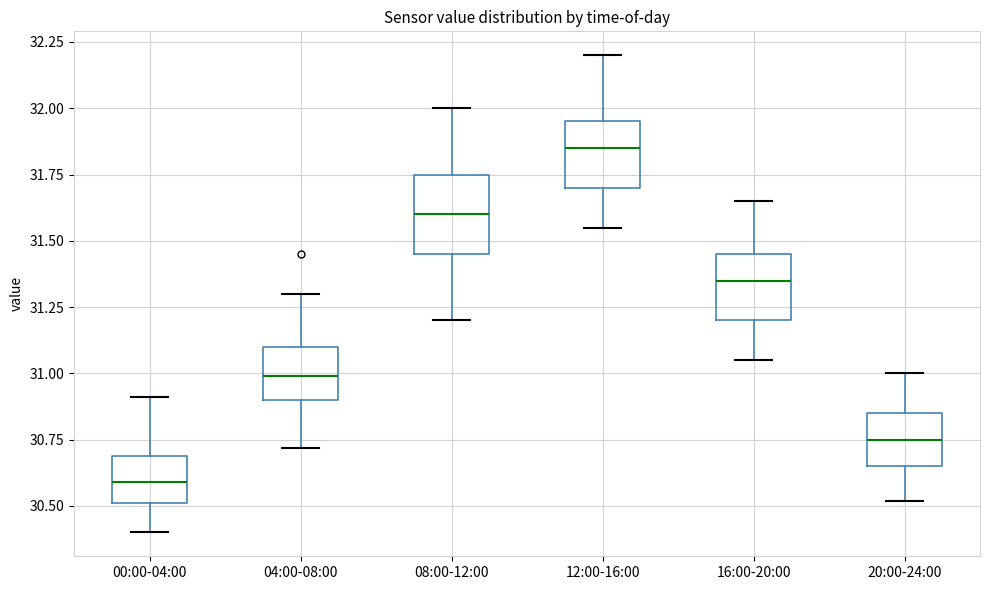

Reading left to right, transcribe this box plot: for each box, give where its median line is, the range the box spans, and where its two whiskers end, as read against the y-axis. The values are not printed on the chart, so give them approximately, as read against the axis.

00:00-04:00: median 30.60, box 30.50 to 30.70, whiskers 30.40 to 30.90
04:00-08:00: median 31.00, box 30.90 to 31.10, whiskers 30.70 to 31.30
08:00-12:00: median 31.60, box 31.45 to 31.75, whiskers 31.20 to 32.00
12:00-16:00: median 31.85, box 31.70 to 31.95, whiskers 31.55 to 32.20
16:00-20:00: median 31.35, box 31.20 to 31.45, whiskers 31.05 to 31.65
20:00-24:00: median 30.75, box 30.65 to 30.85, whiskers 30.50 to 31.00